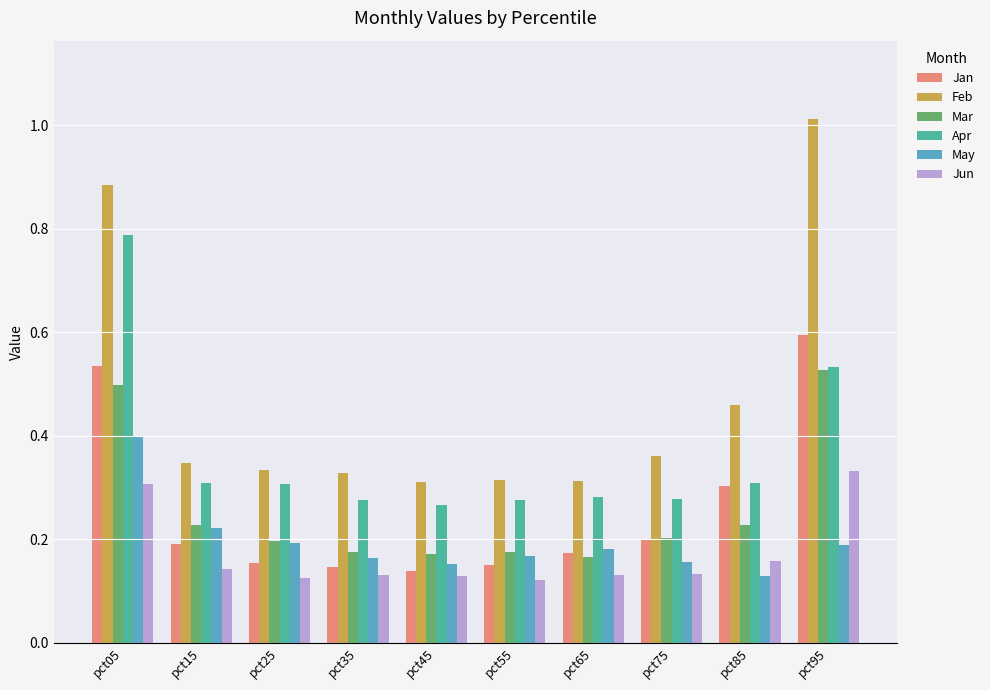

List the series in order of their peak value, highest first.

Feb, Apr, Jan, Mar, May, Jun